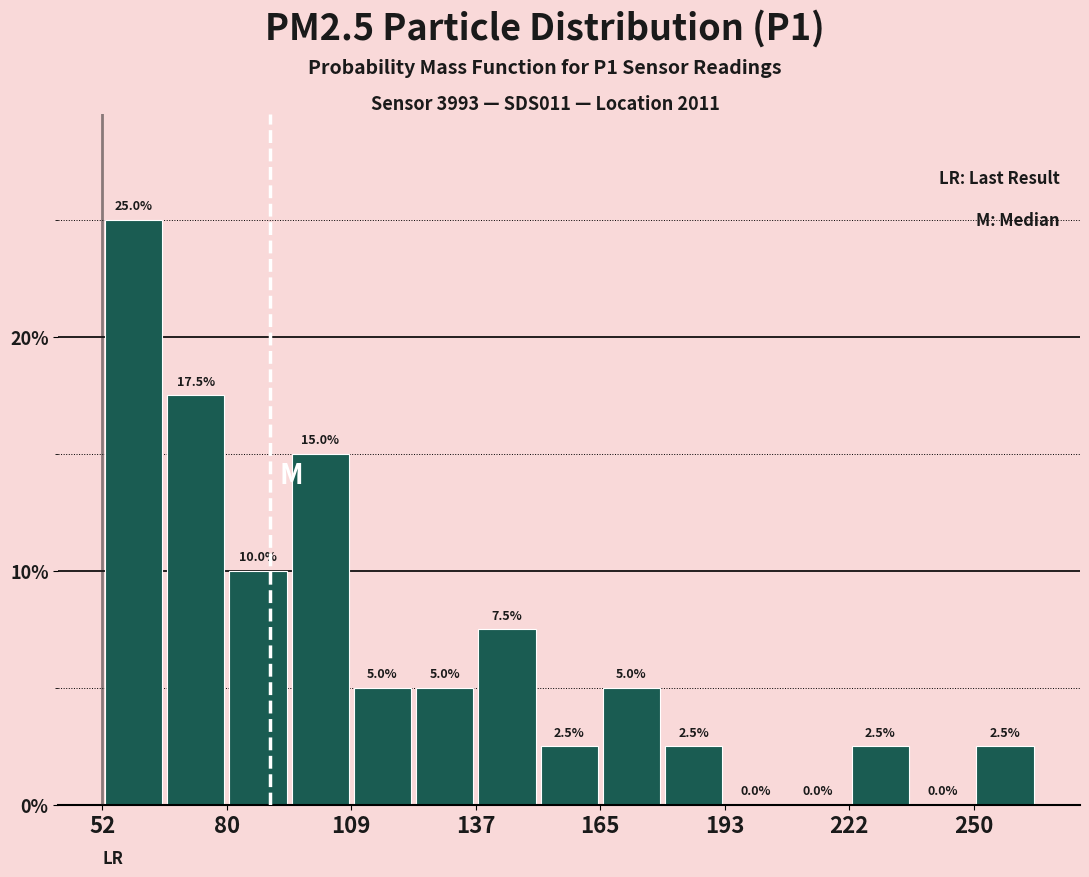

Around what value on the x-axis is the tallest bar? Give the approximate position of its centre, as read against the axis.

60